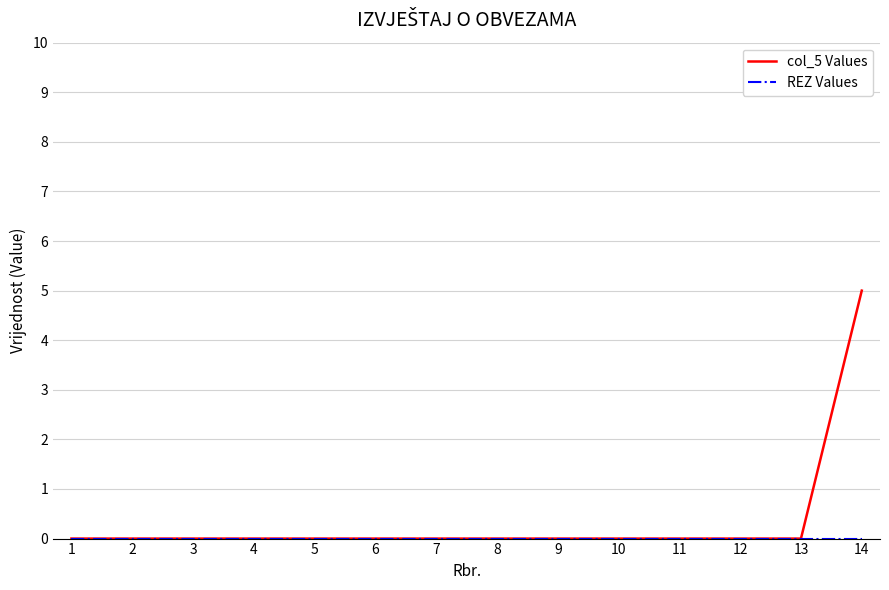

Which series has the largest total across all categories?

col_5 Values